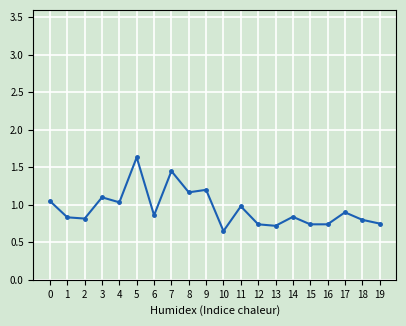

True or false: the data has more than 1 interior local peaks.

True